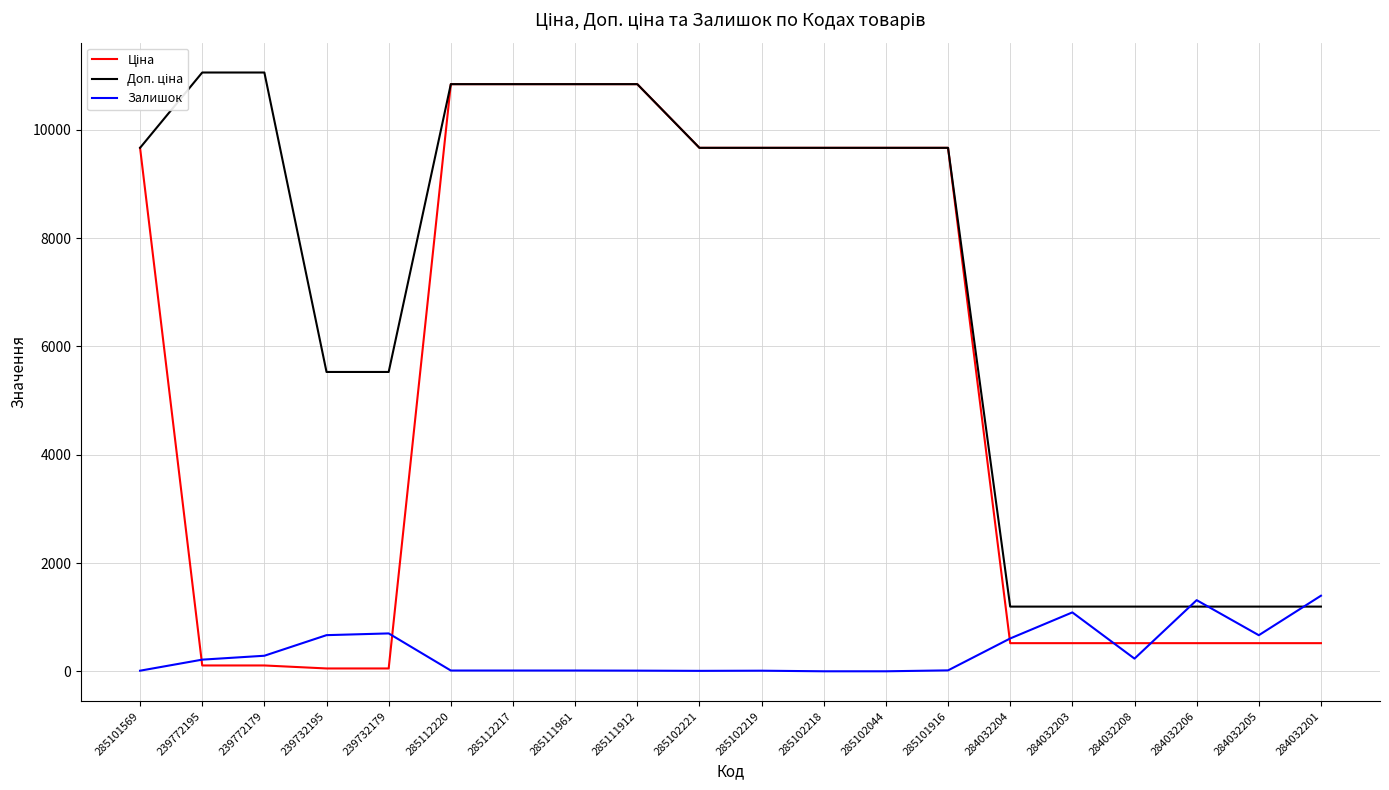

What is the spread (max minus min) of values at 284032204?

674.7